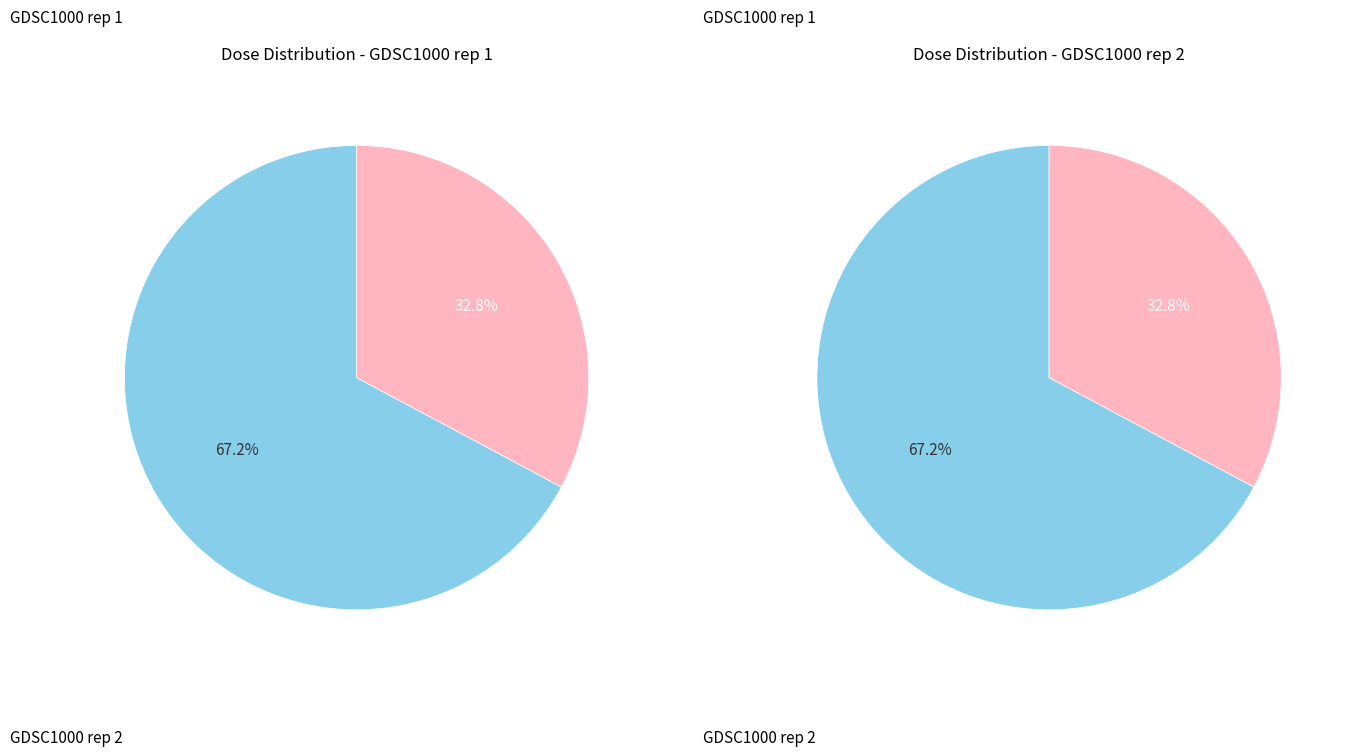

Rank the series by their maximum value, from lowest to highest.

GDSC1000 rep 2, GDSC1000 rep 1